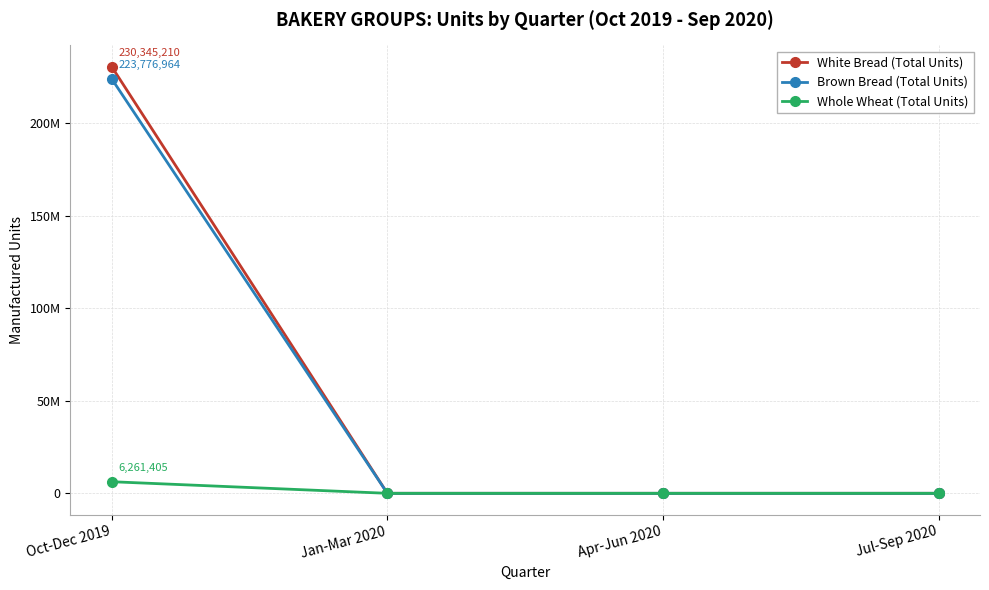

Which series has the largest range (max minus min)?

White Bread (Total Units)